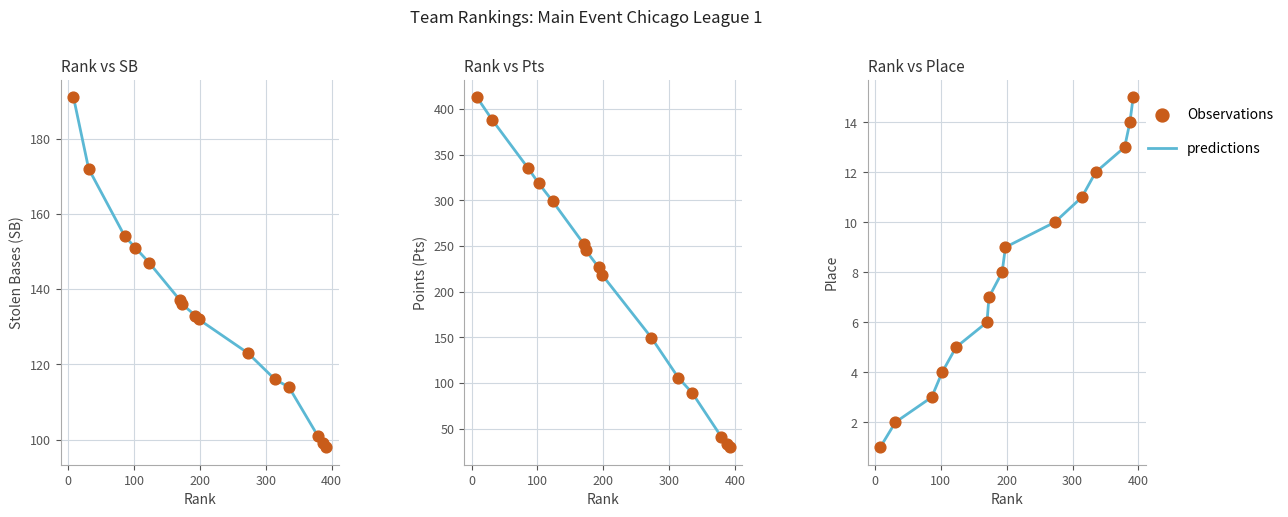

What are all the series names shown in the legend?

predictions, Observations